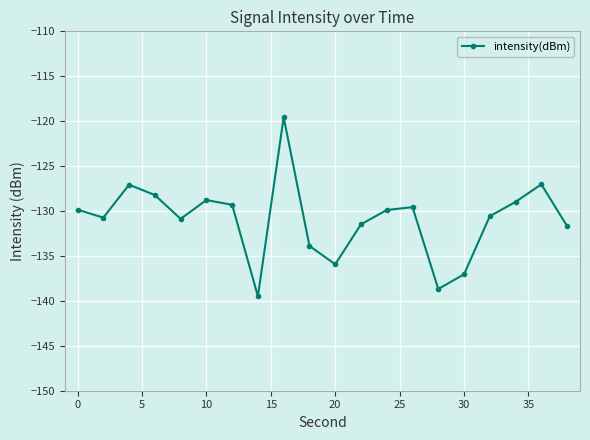

How many points are lower than both their immediate neighbors (excluding endpoints)?

5